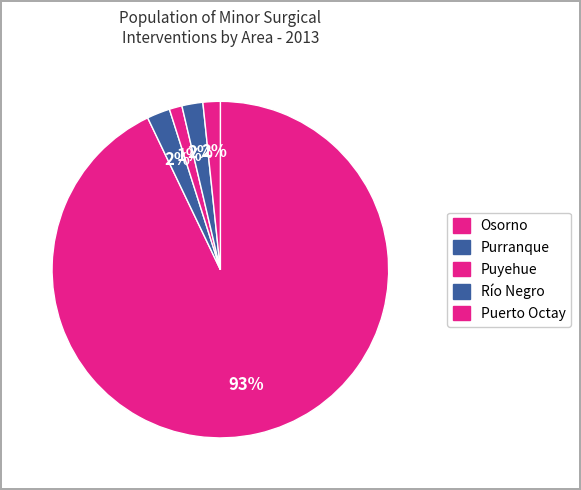

Is Osorno the majority of the pie?

Yes